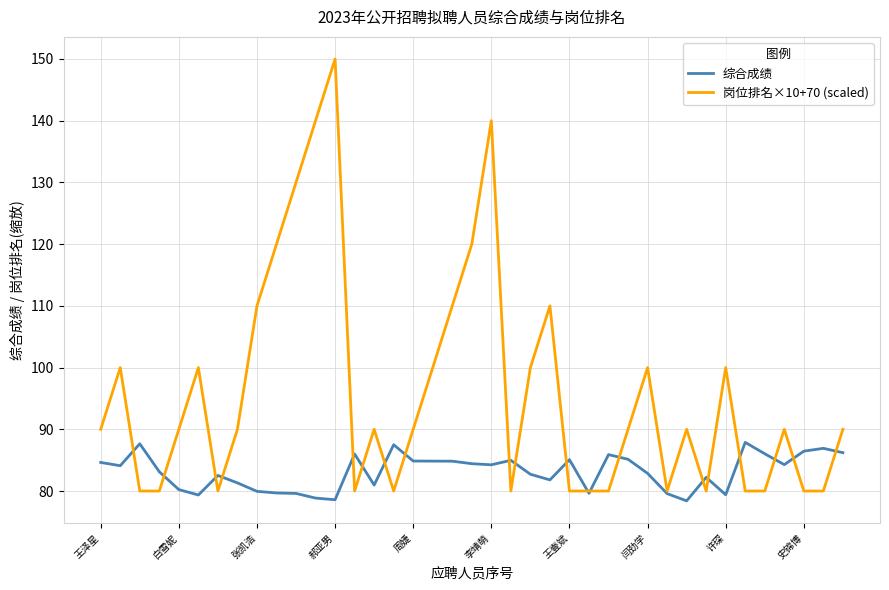

True or false: 综合成绩 has more than 0 points higher than both neighbors.

True